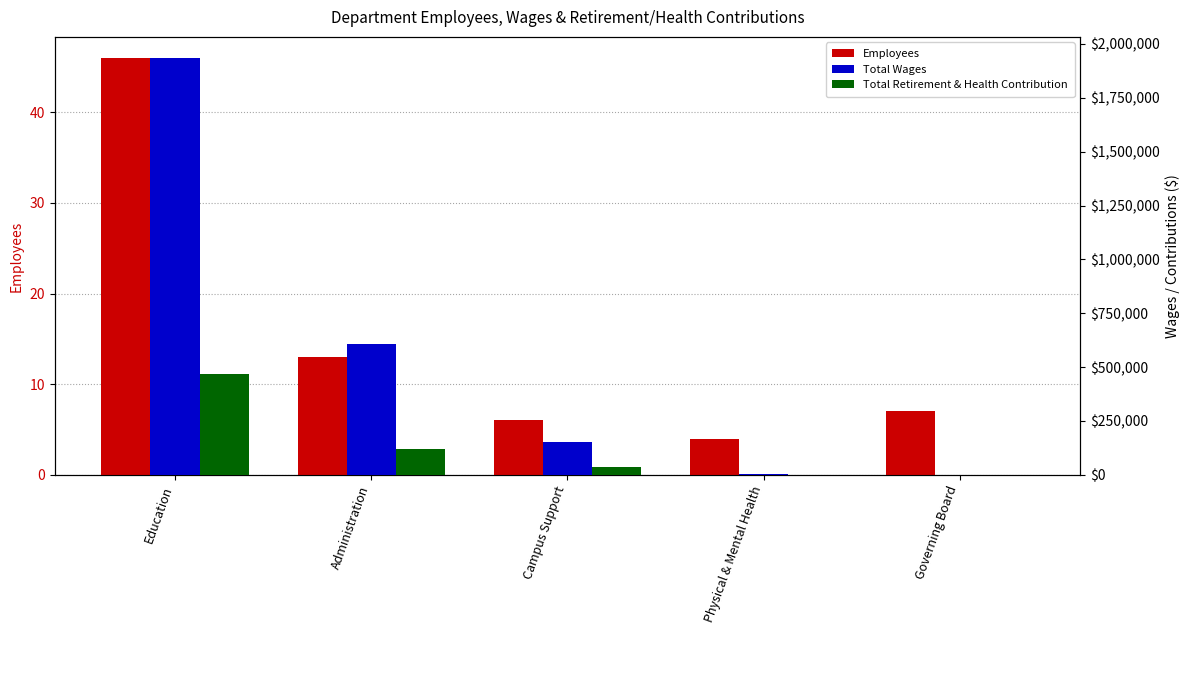

What is the maximum value for Total Wages?

1935705